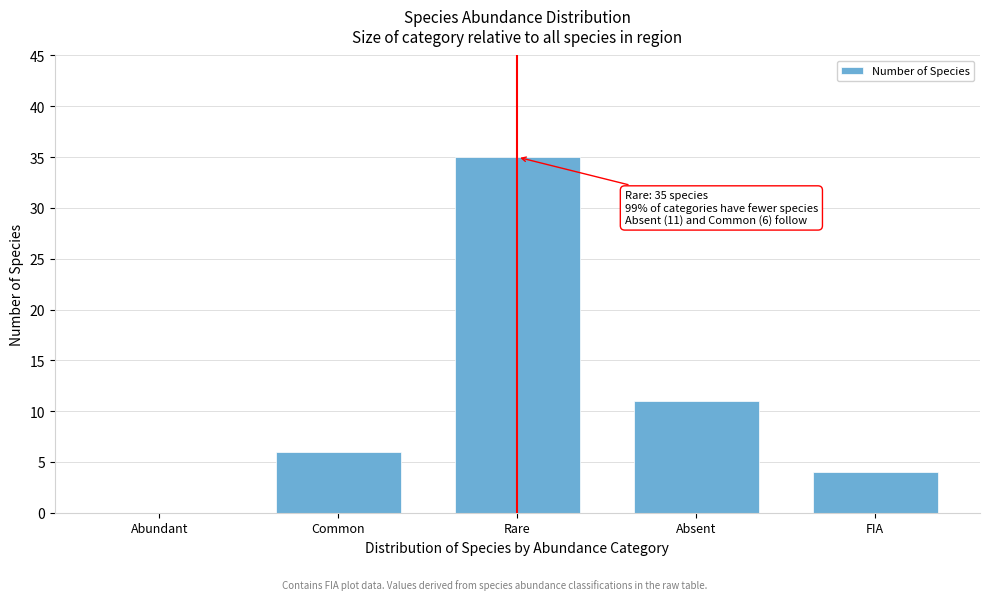

Reading left to right, list all the values displayed in this chart.

Abundant=0	Common=6	Rare=35	Absent=11	FIA=4